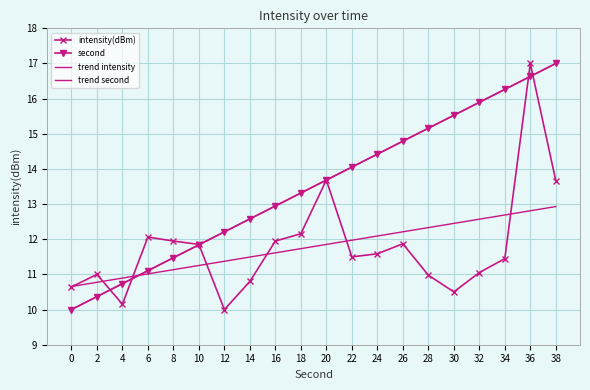

What is the total value across all series at 38?

60.6